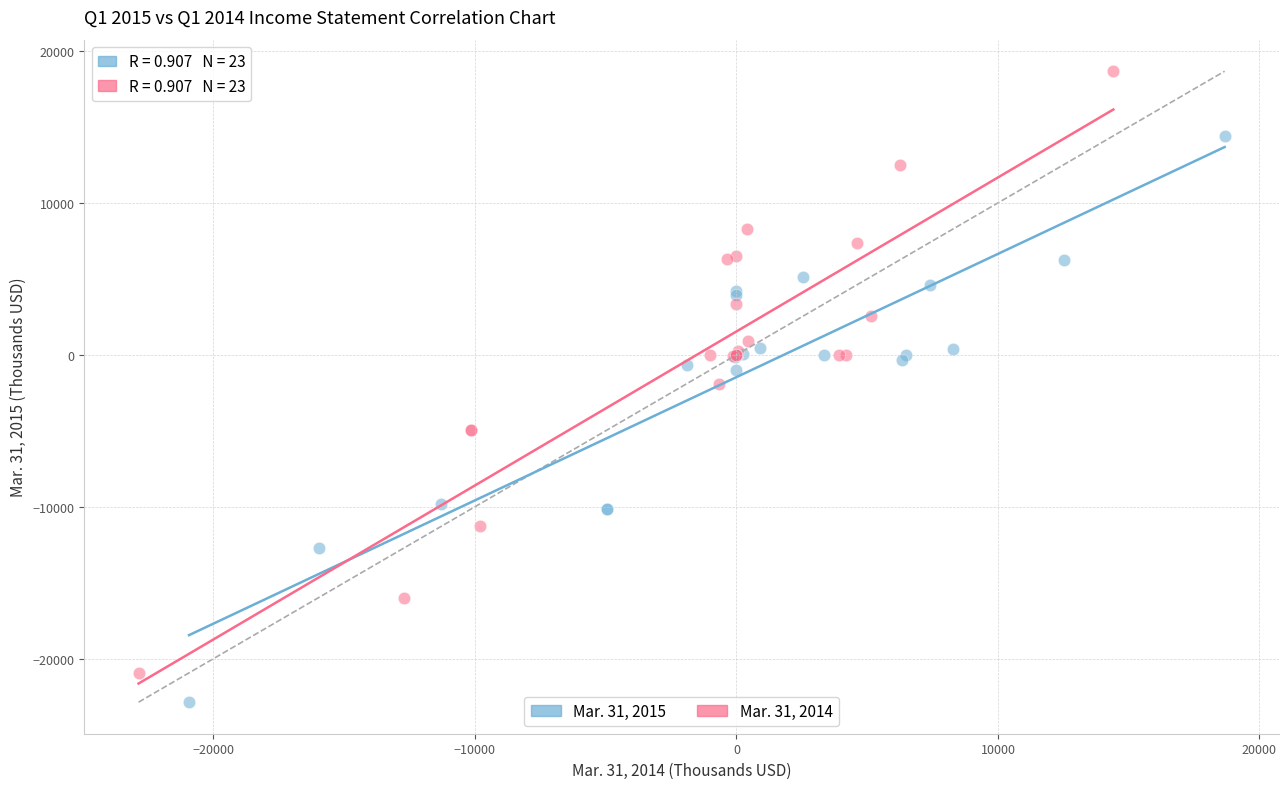

Which series contains the lowest Y value?

Mar. 31, 2015